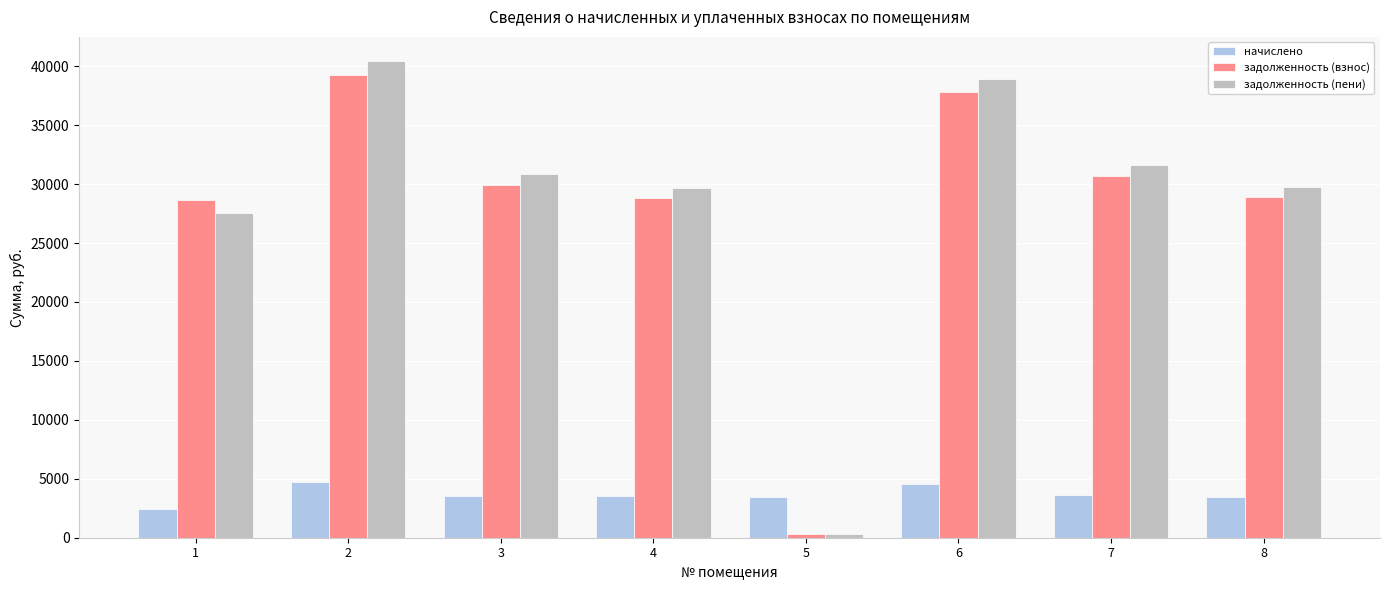

The value of начислено at 2 is 7289.0. True or false?

False